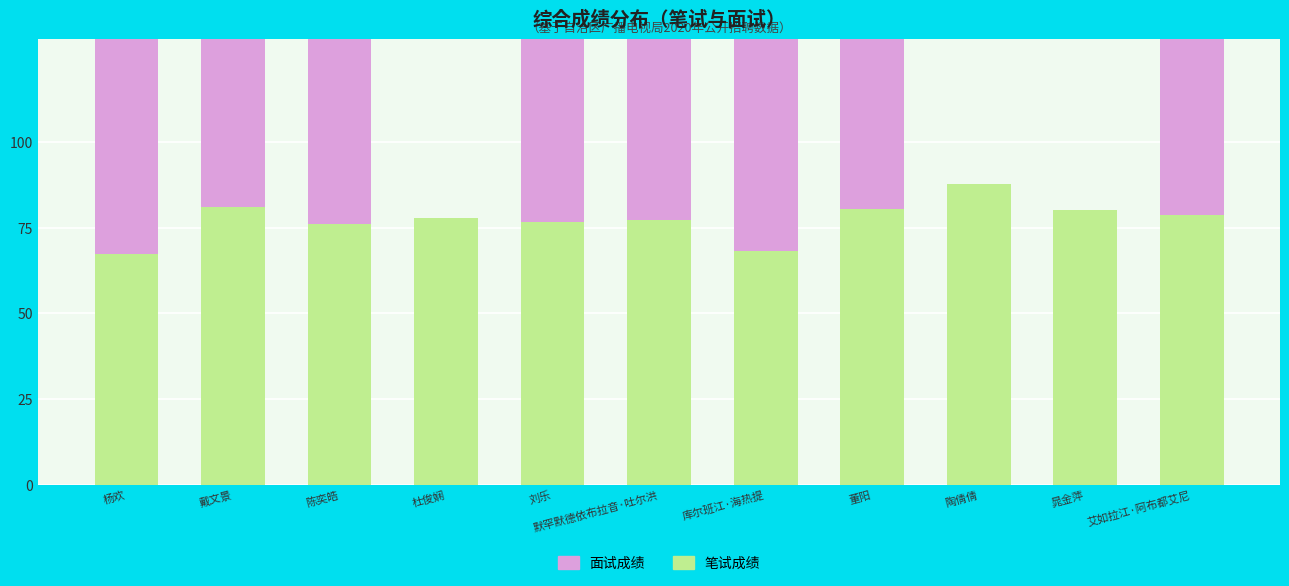

What is the average value of the 面试成绩 series?

59.5